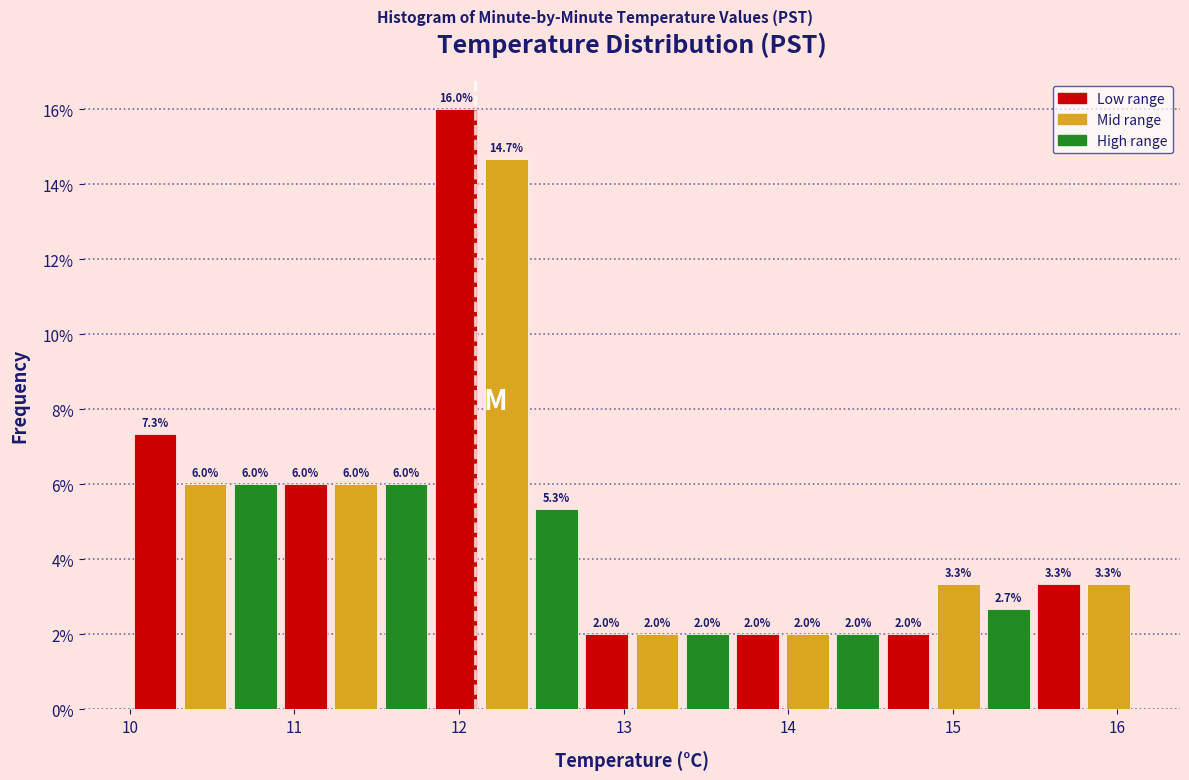

Read against the x-axis, roughly where is the centre of the tallest bar?

12.0